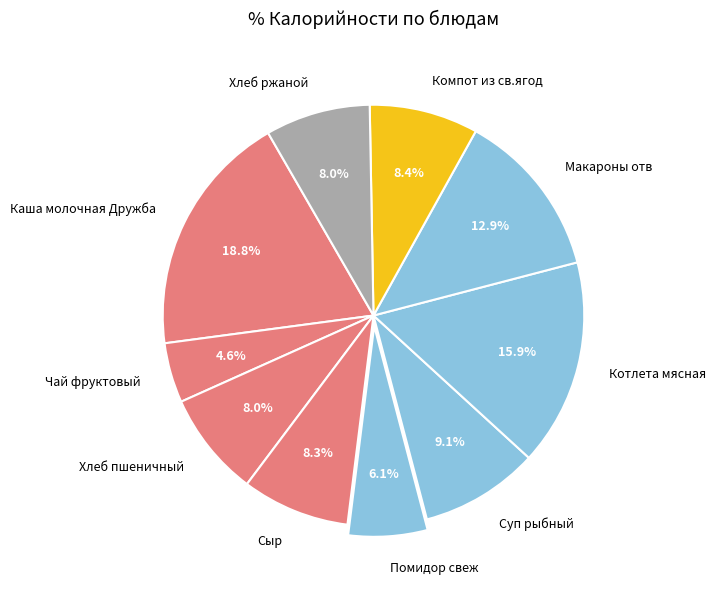

Which category has the biggest portion of the pie?

Каша молочная Дружба